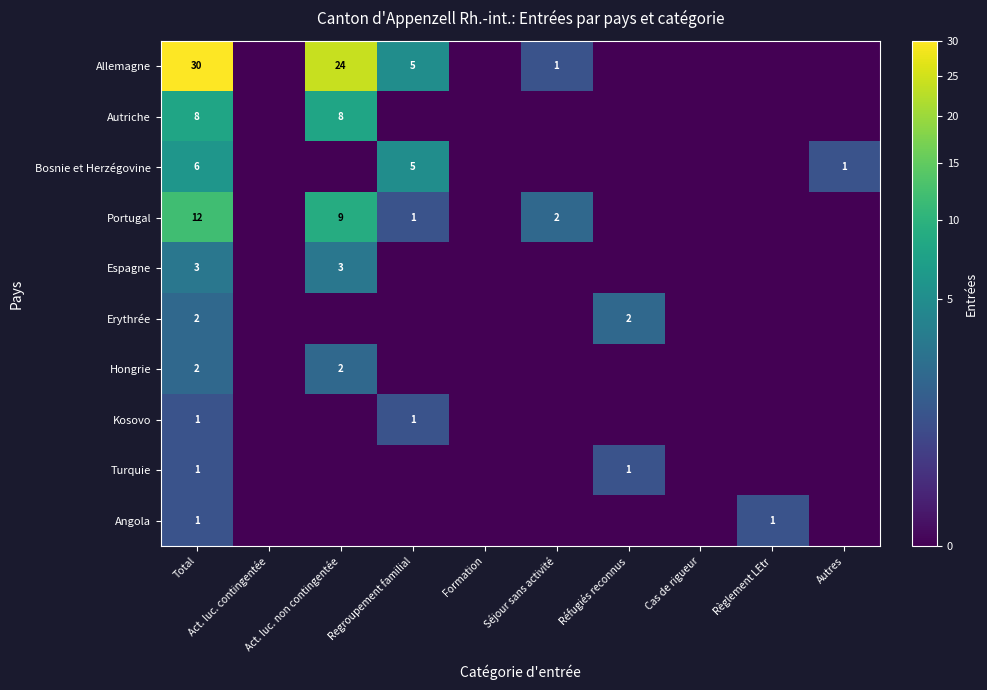

What is the highest value of the Angola series?

1